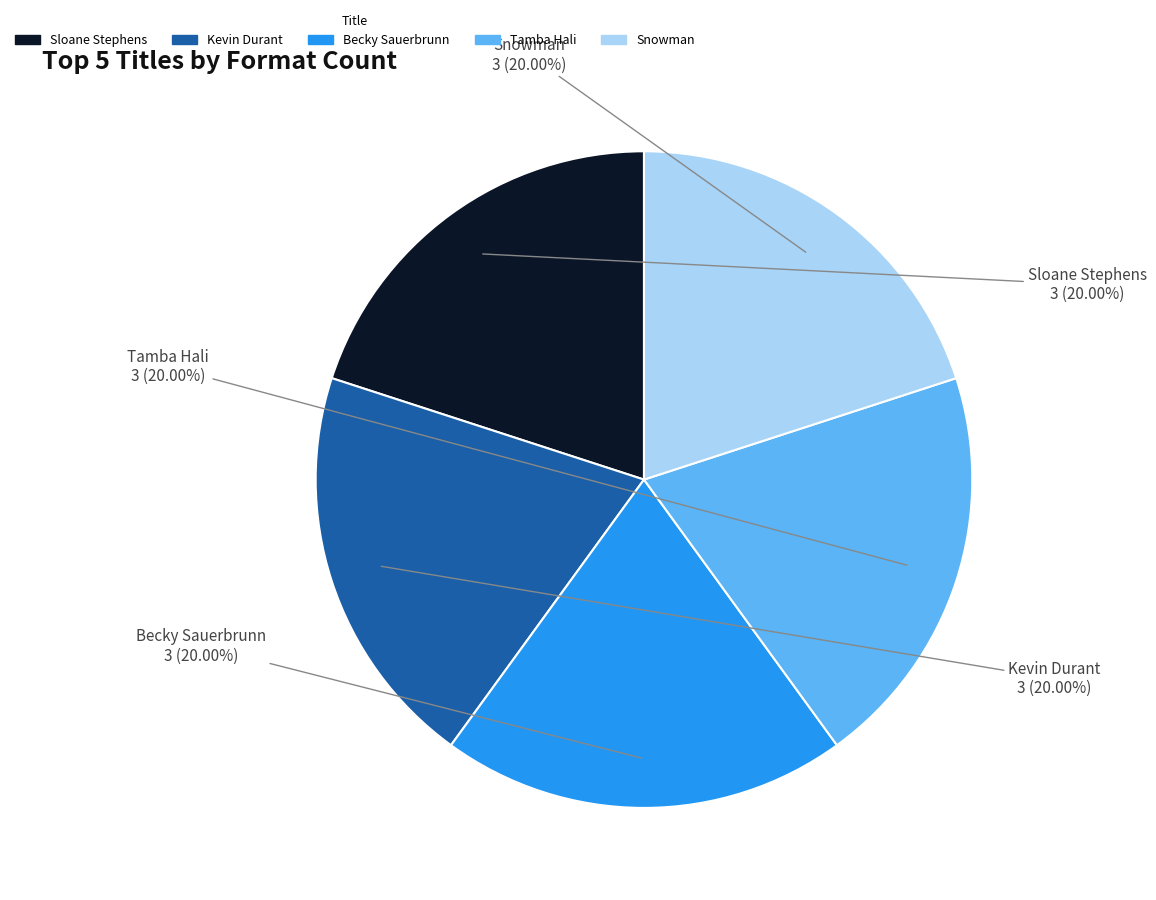

What percentage is the Kevin Durant slice, to the nearest percent?

20%